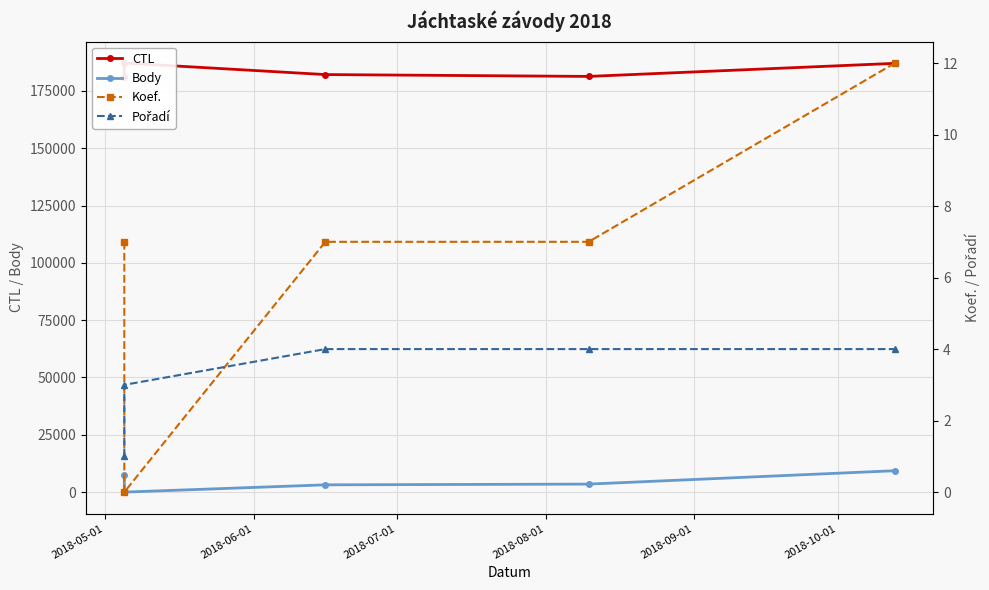

What is the average value of the Body series?

4677